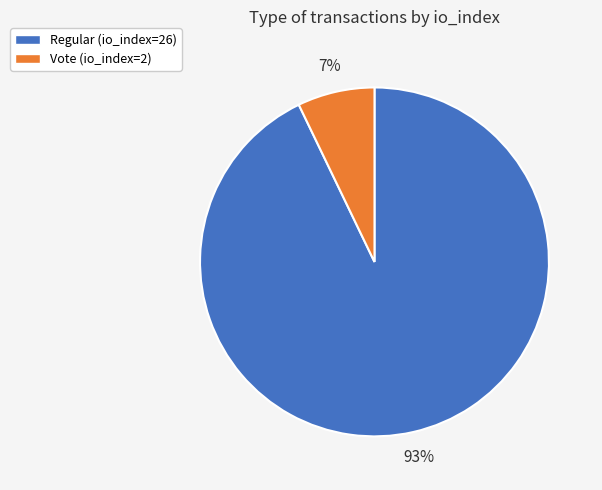

What is the ratio of the value at Vote (io_index=2) to the value at Regular (io_index=26)?

0.1